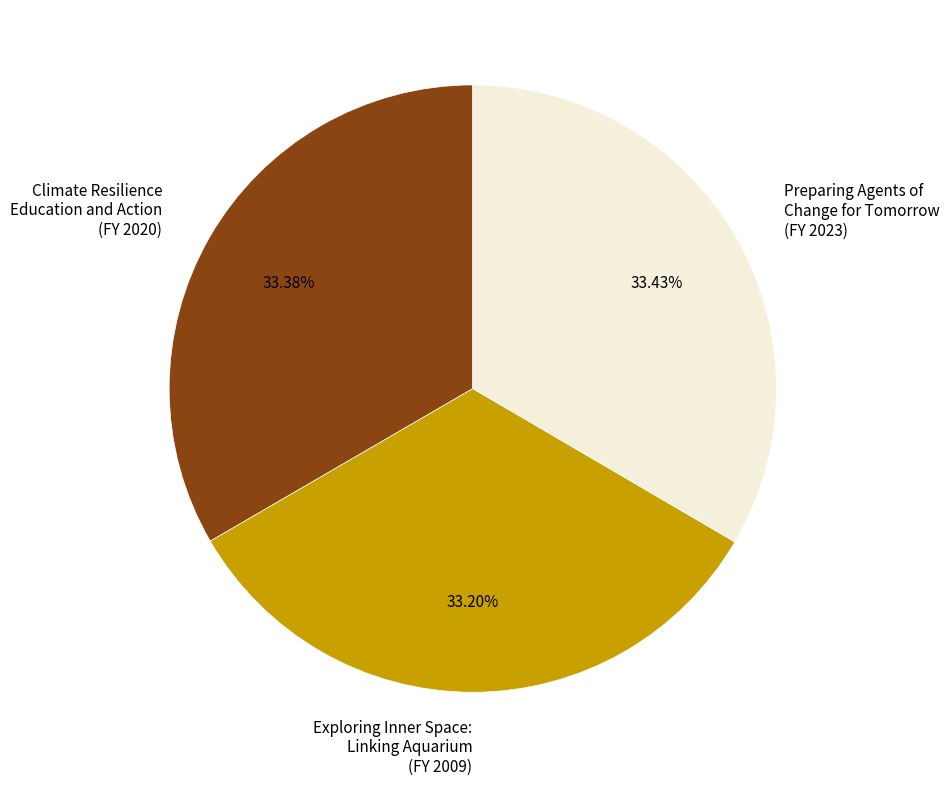

What percentage is the Exploring Inner Space: Linking Aquarium slice, to the nearest percent?

33%